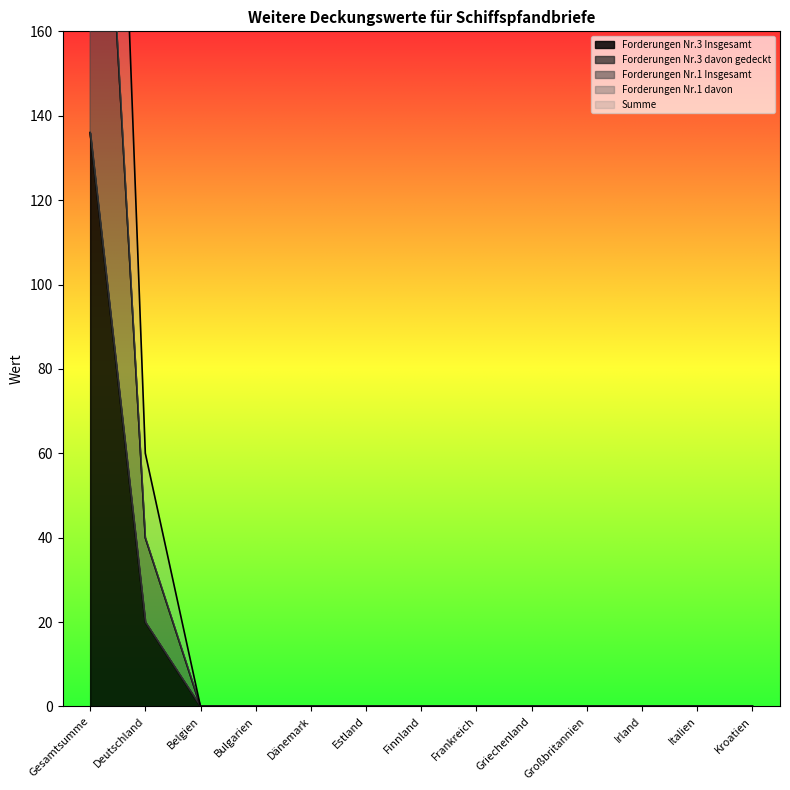

Which has a higher value, Gesamtsumme or Griechenland?

Gesamtsumme